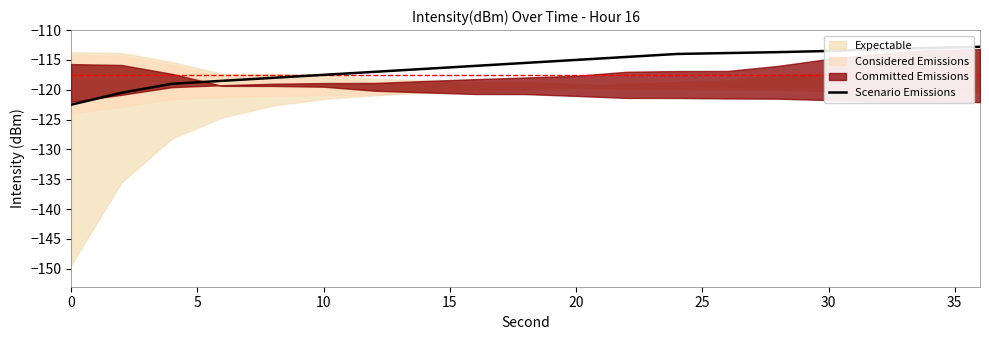

How many lines are shown in the chart?

1